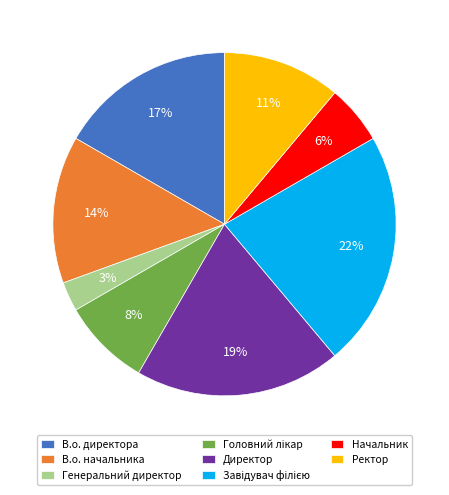

Which slice is the smallest?

Генеральний директор